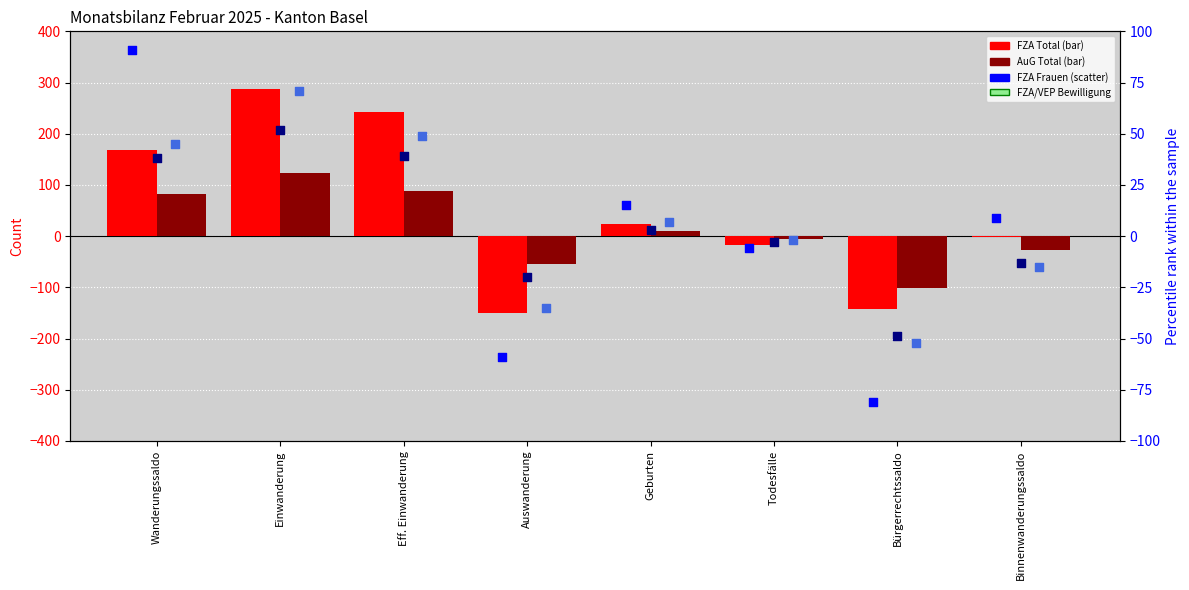

At how many categories does at least one series exceed -99?

8